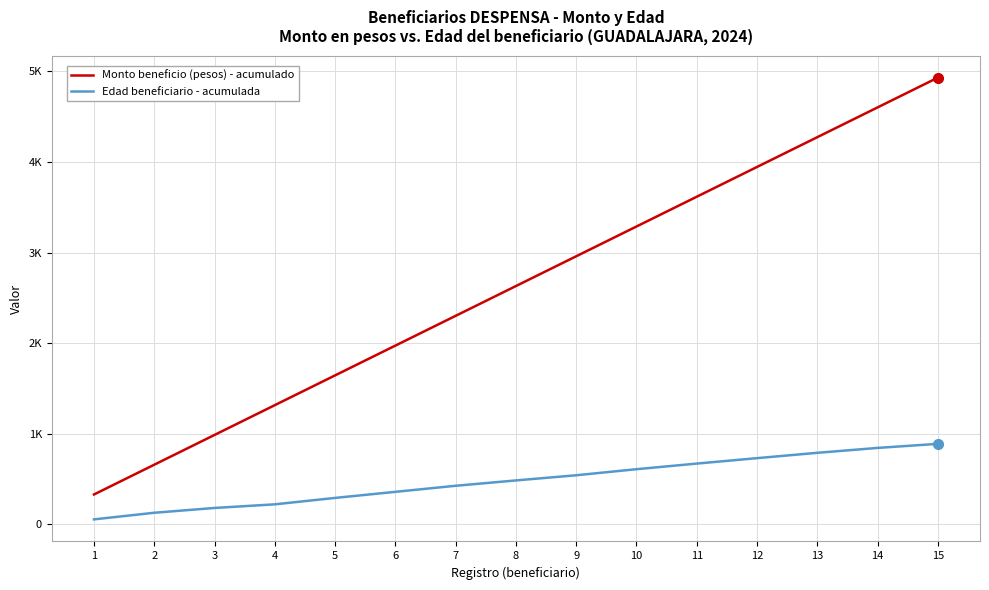

Does the chart have visible grid lines?

Yes